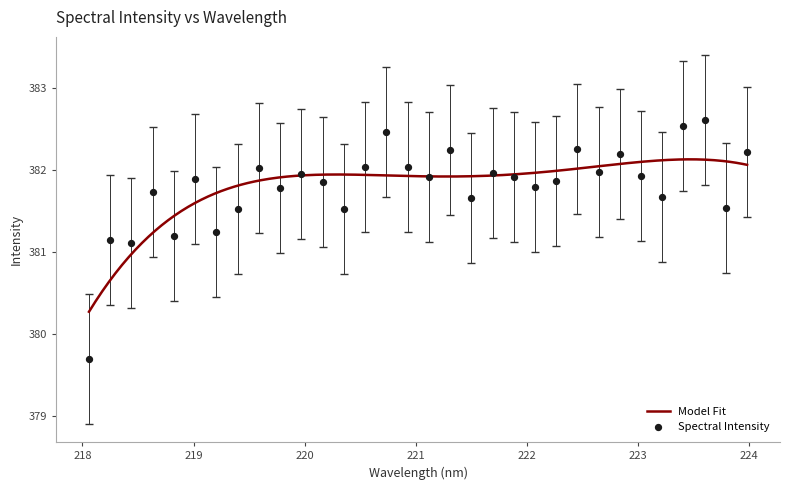

What is the ratio of the value at 220.7354 to the value at 223.5987?

1.0